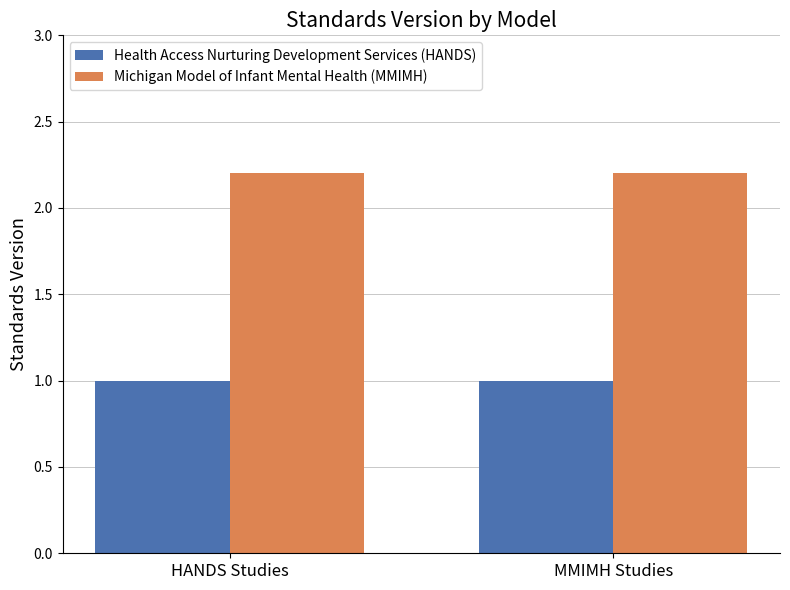

What is the approximate value of Health Access Nurturing Development Services (HANDS) at MMIMH Studies?

1.0